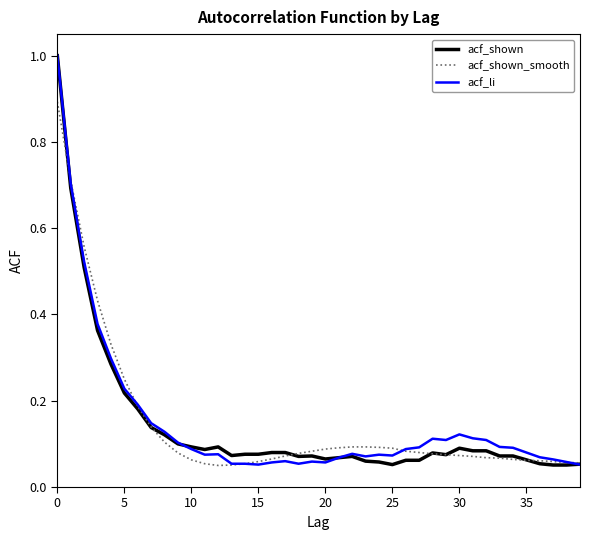

What are all the series names shown in the legend?

acf_shown, acf_shown_smooth, acf_li